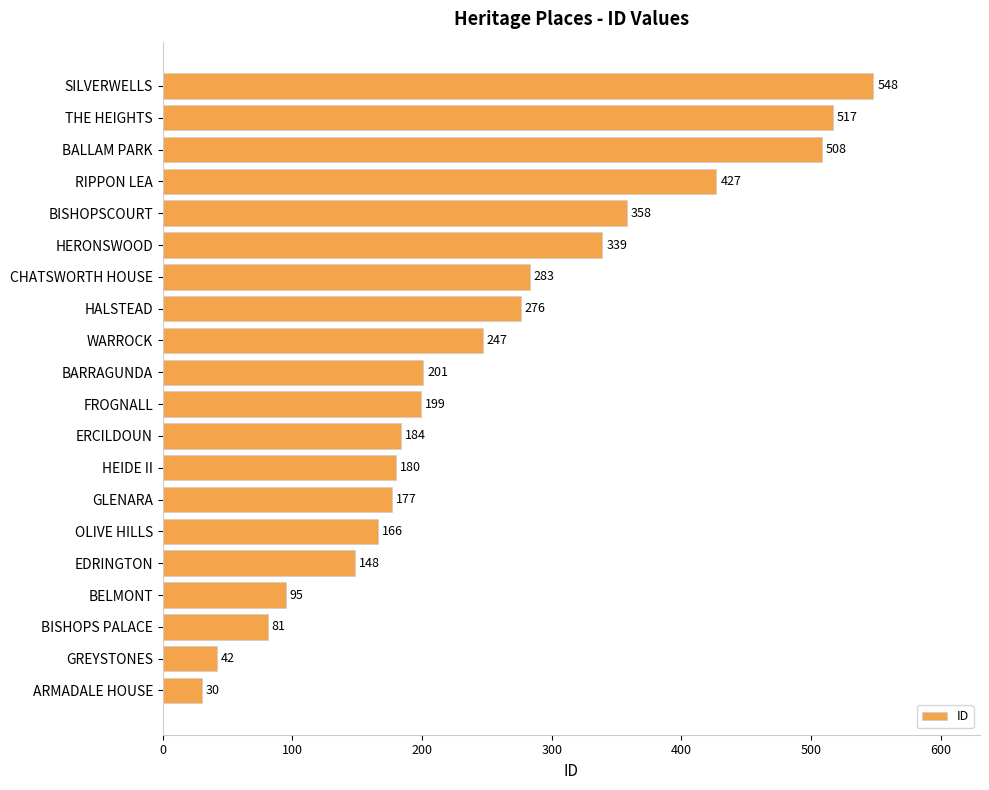

Reading top to bottom, list all the values displayed in this chart.

SILVERWELLS=548	THE HEIGHTS=517	BALLAM PARK=508	RIPPON LEA=427	BISHOPSCOURT=358	HERONSWOOD=339	CHATSWORTH HOUSE=283	HALSTEAD=276	WARROCK=247	BARRAGUNDA=201	FROGNALL=199	ERCILDOUN=184	HEIDE II=180	GLENARA=177	OLIVE HILLS=166	EDRINGTON=148	BELMONT=95	BISHOPS PALACE=81	GREYSTONES=42	ARMADALE HOUSE=30